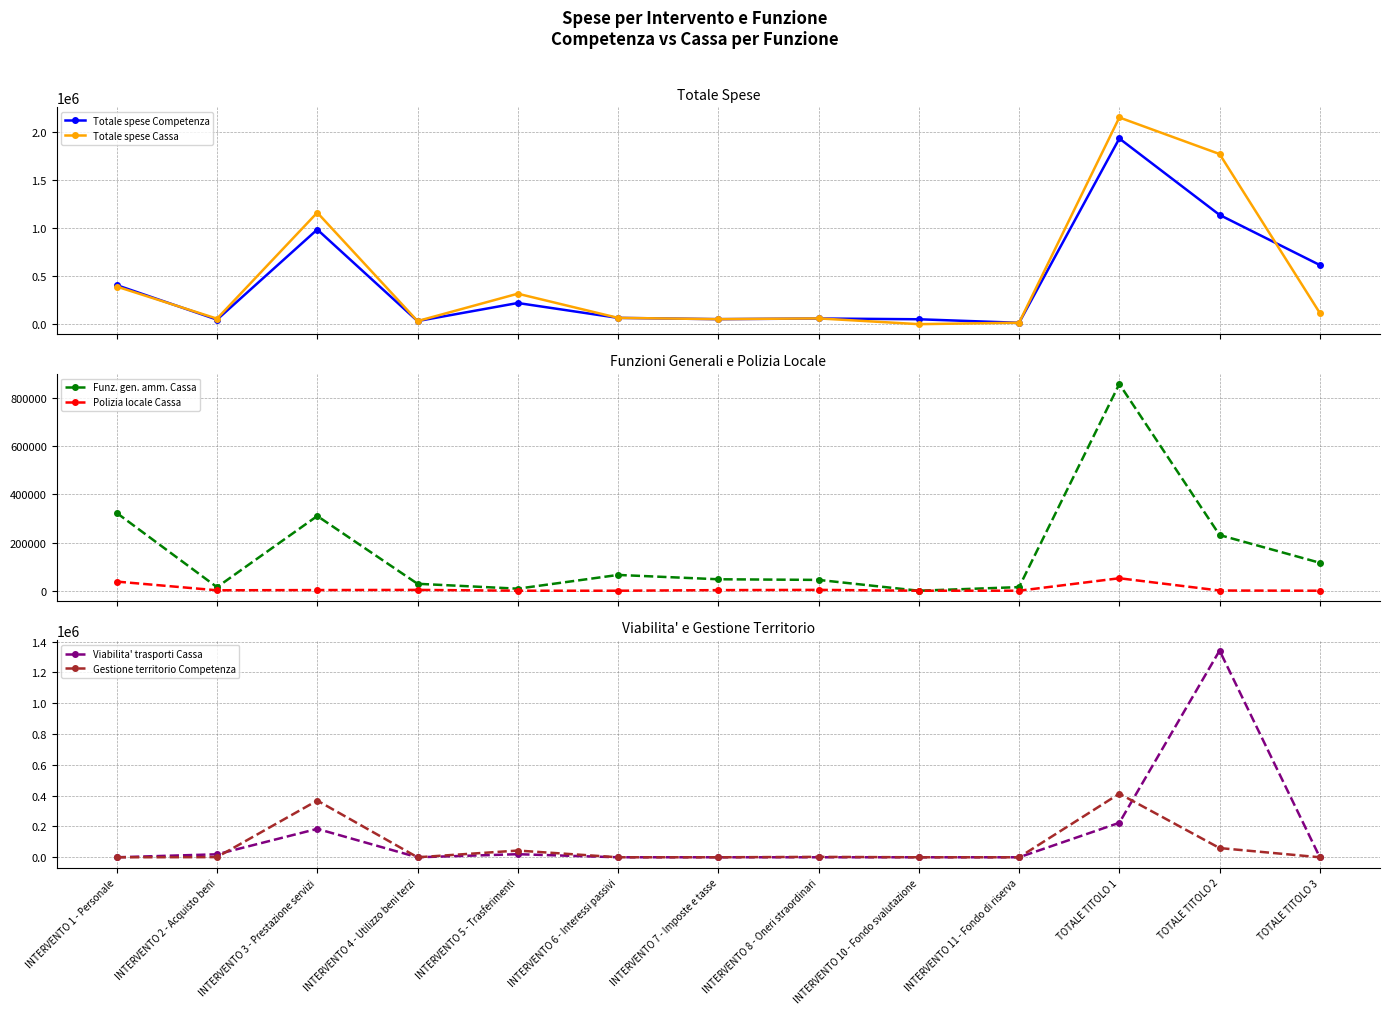

Is this an area chart (filled region under the line)?

No